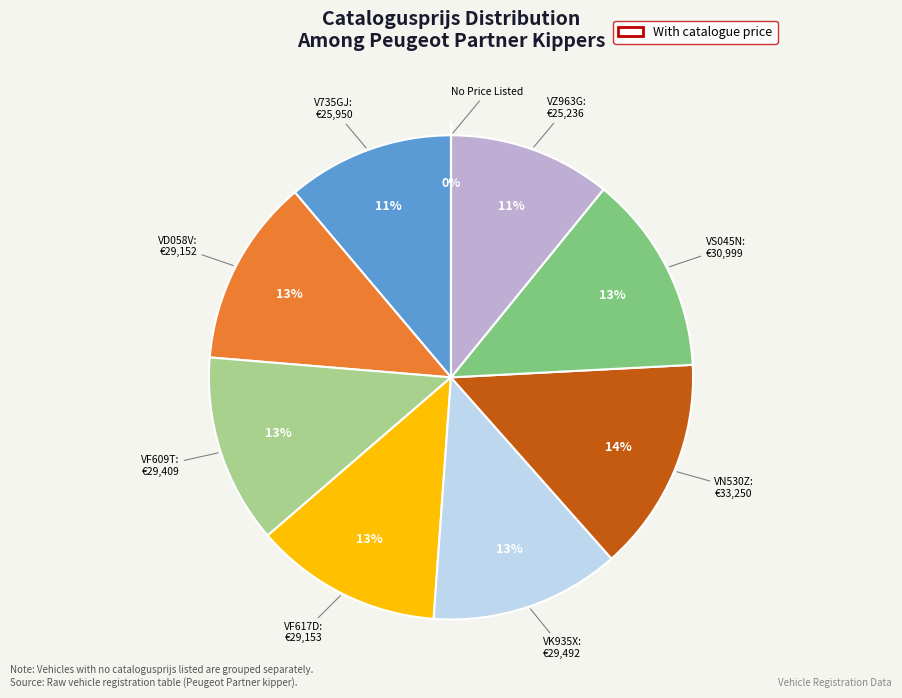

To the nearest percent, what is the difference between the largest and smallest slice percentages?

14%